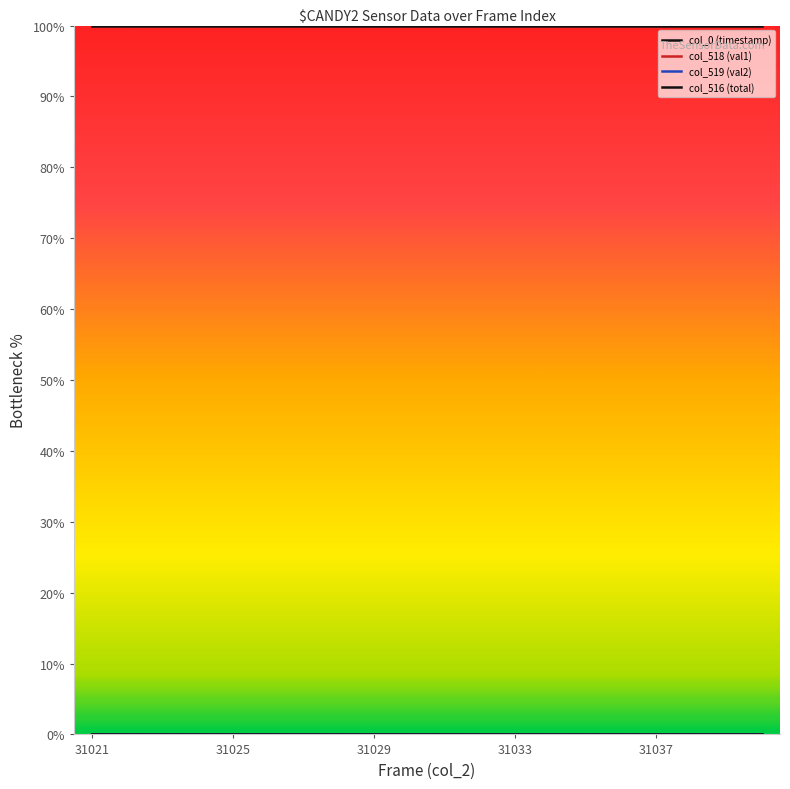

Rank the series by their maximum value, from lowest to highest.

col_516 (total), col_518 (val1), col_519 (val2), col_0 (timestamp)